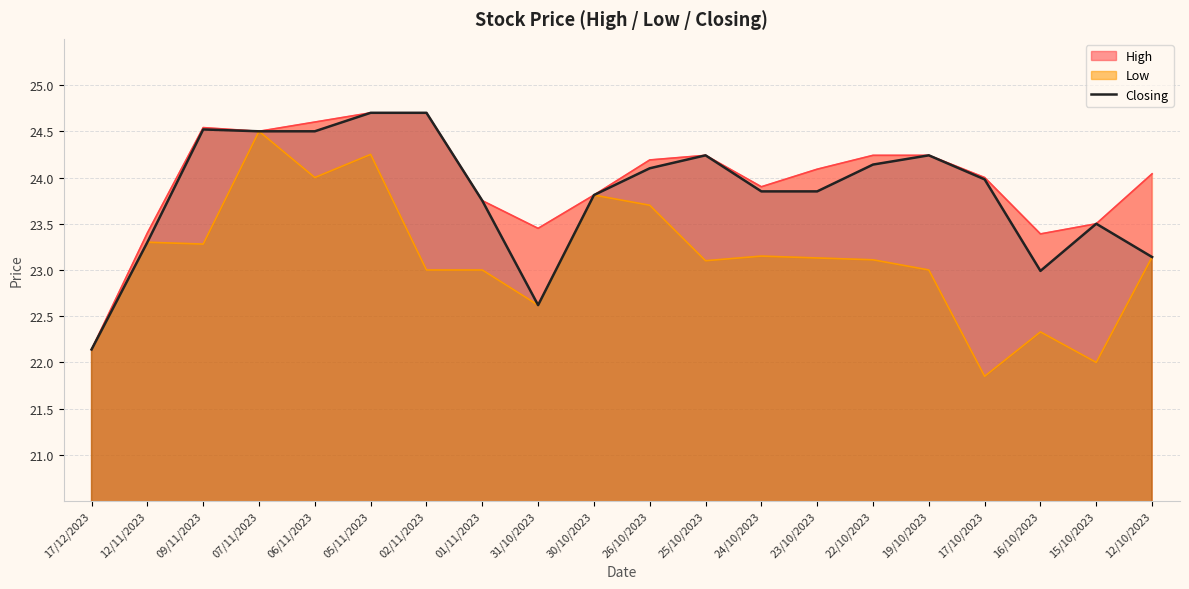

What is the lowest value of the Closing series?

22.1